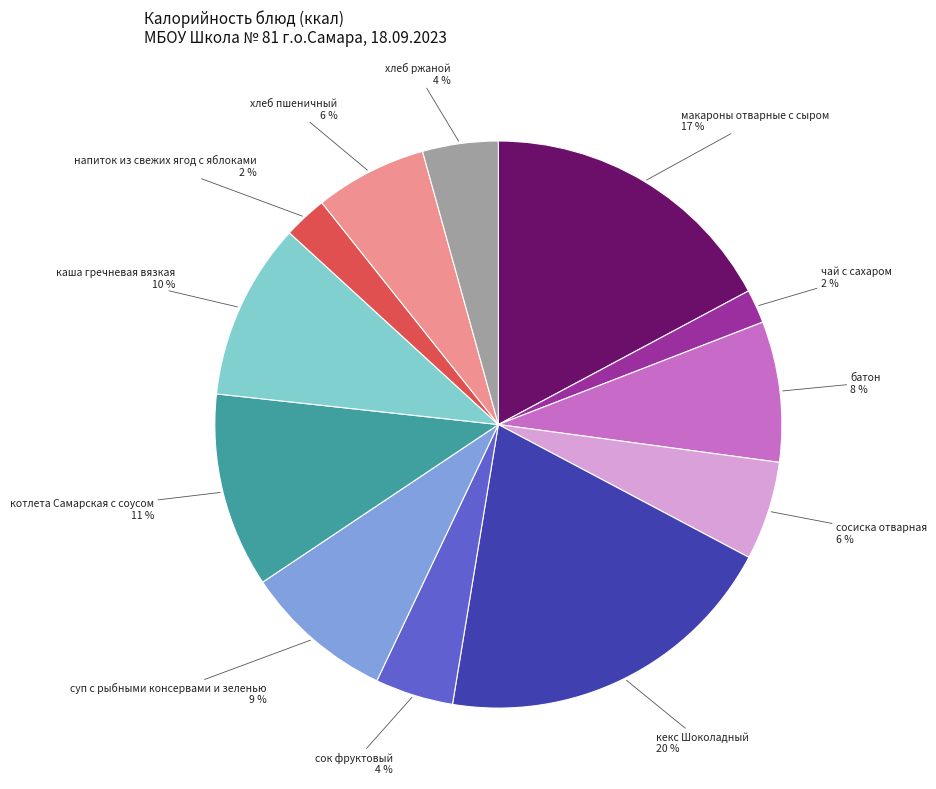

What percentage is the хлеб ржаной slice, to the nearest percent?

4%